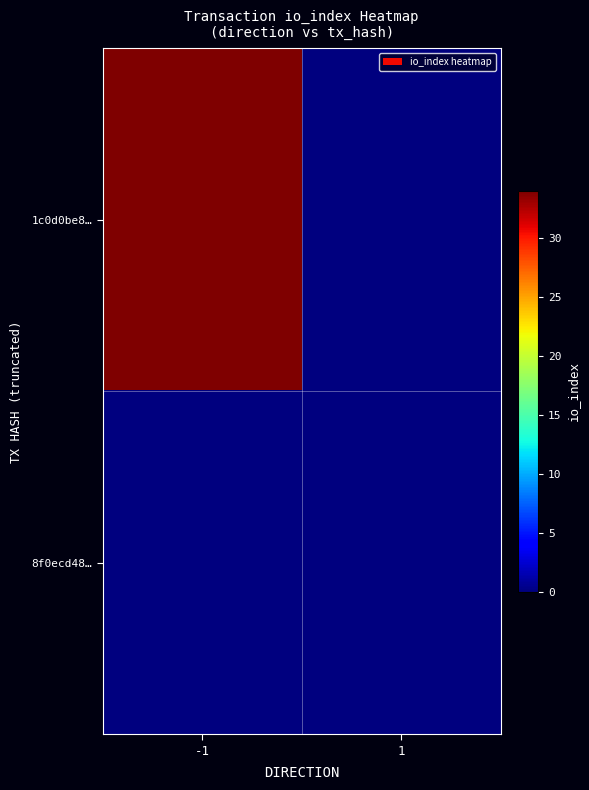

What is the maximum value shown in the chart?

34